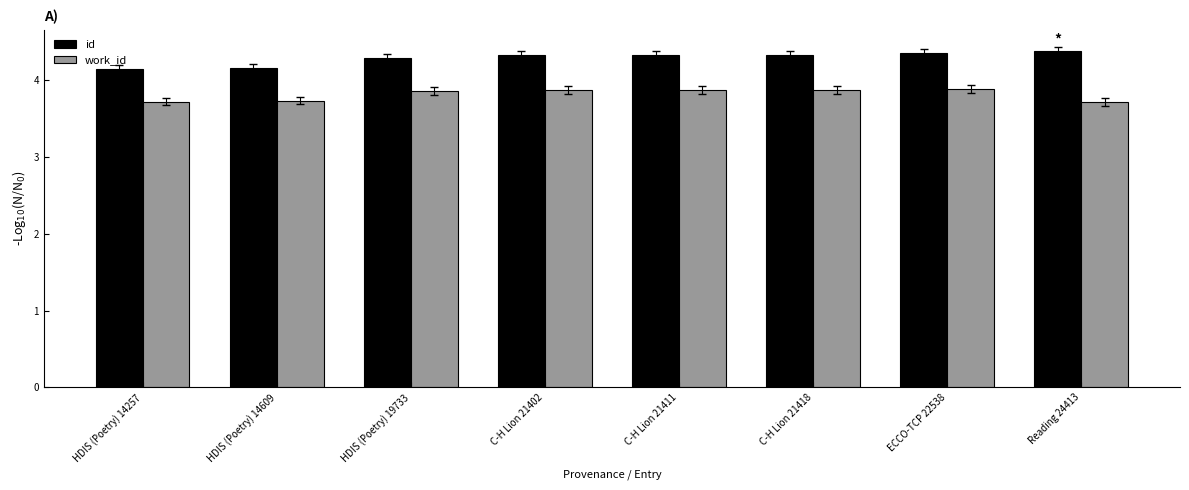

What is the difference between the second highest and second lowest values in the work_id series?

0.2